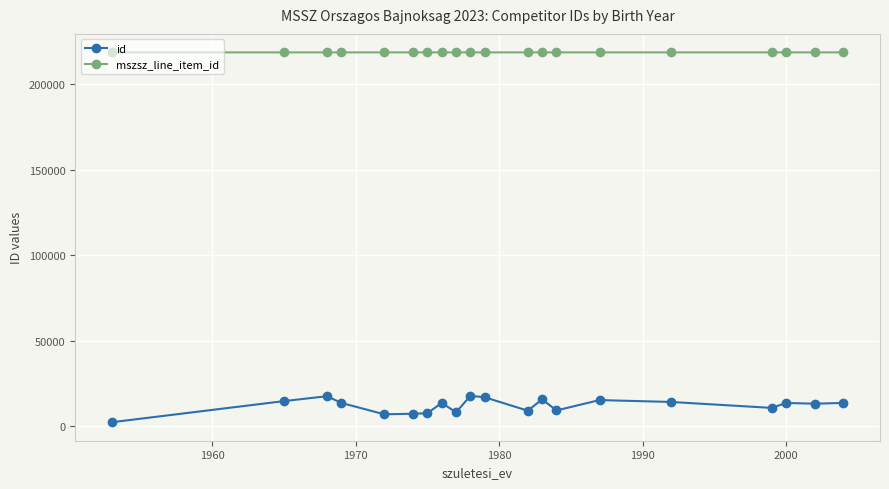

True or false: id and mszsz_line_item_id intersect in this chart.

False